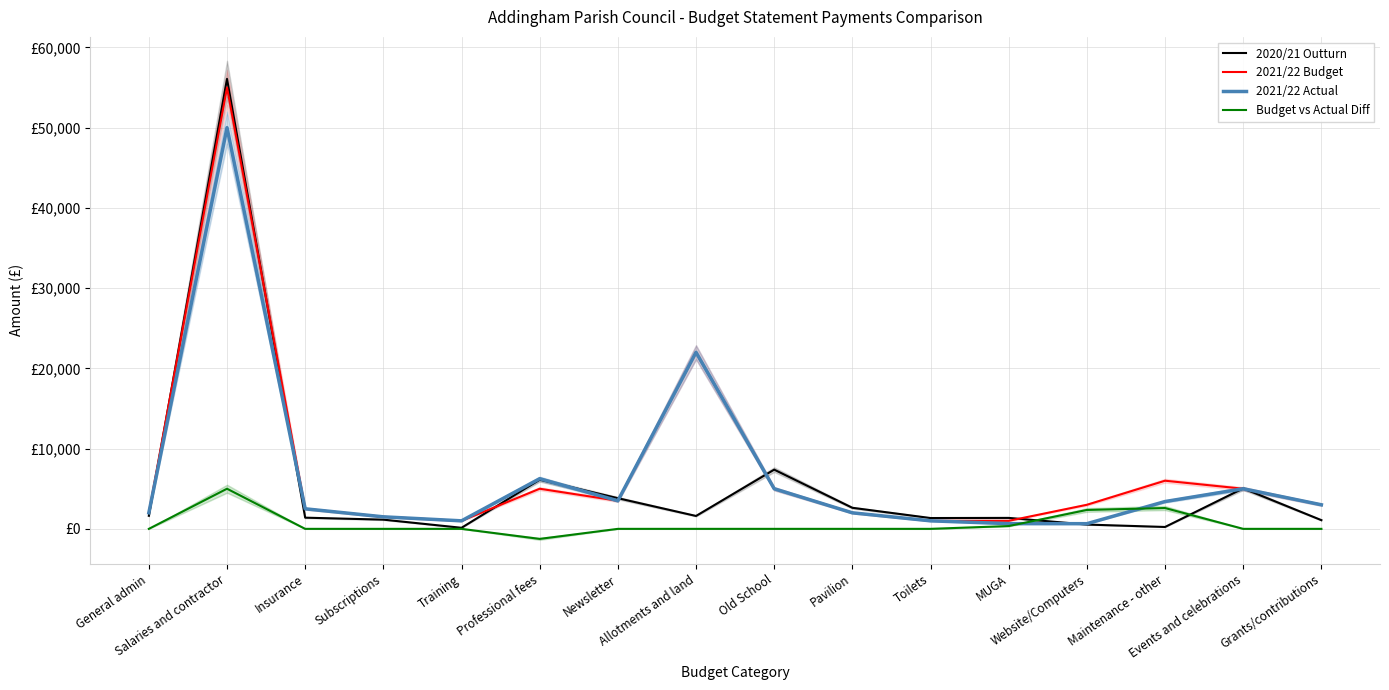

What is the label of the 16th point from the right?

General admin